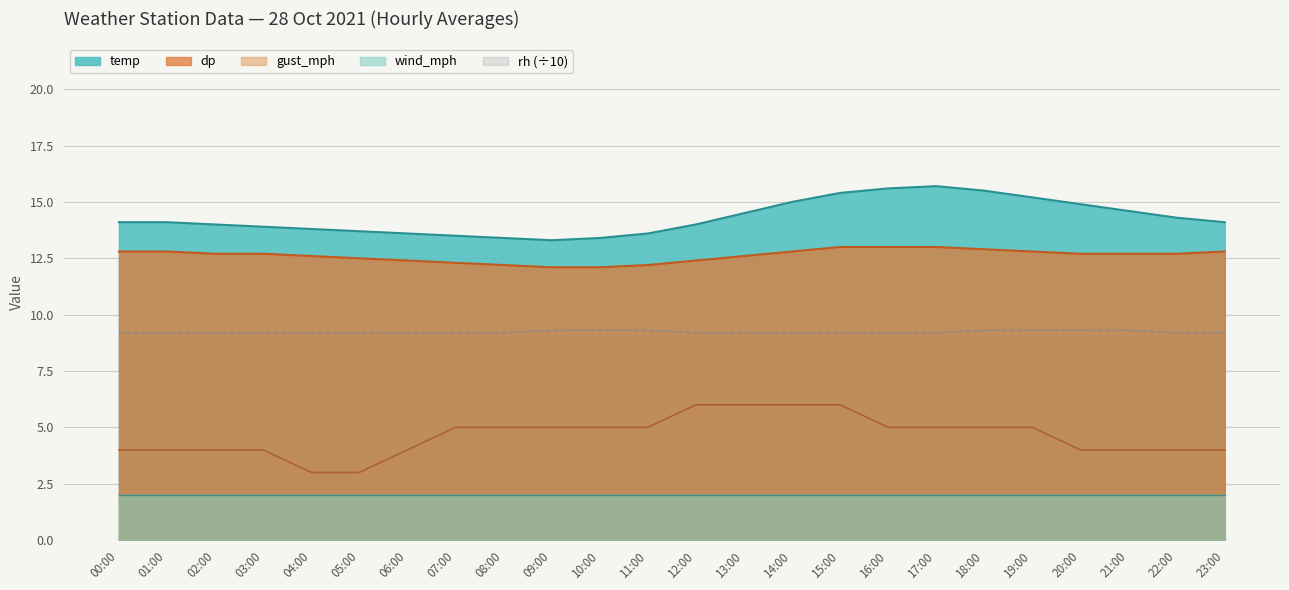

Between 02:00 and 18:00, which is larger?

18:00